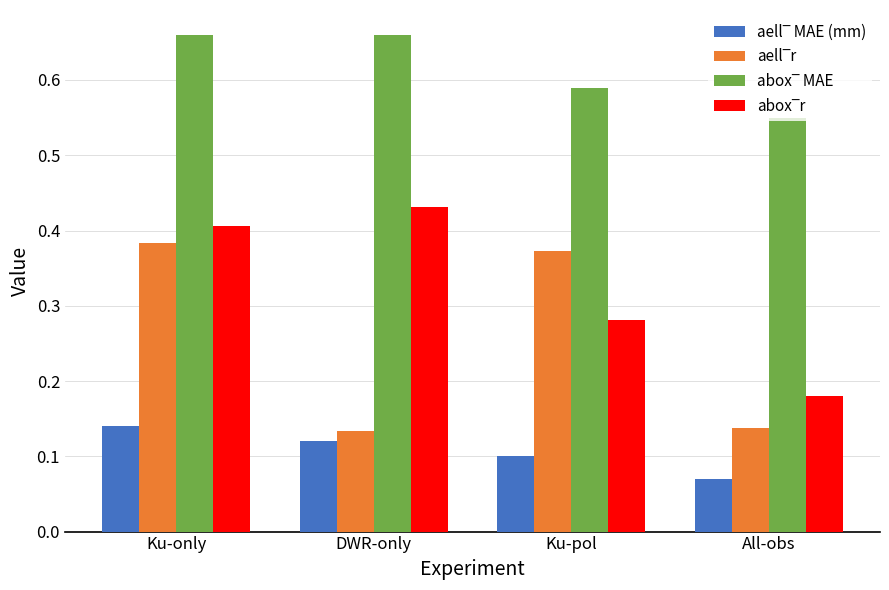

At how many categories does at least one series exceed 0?

4